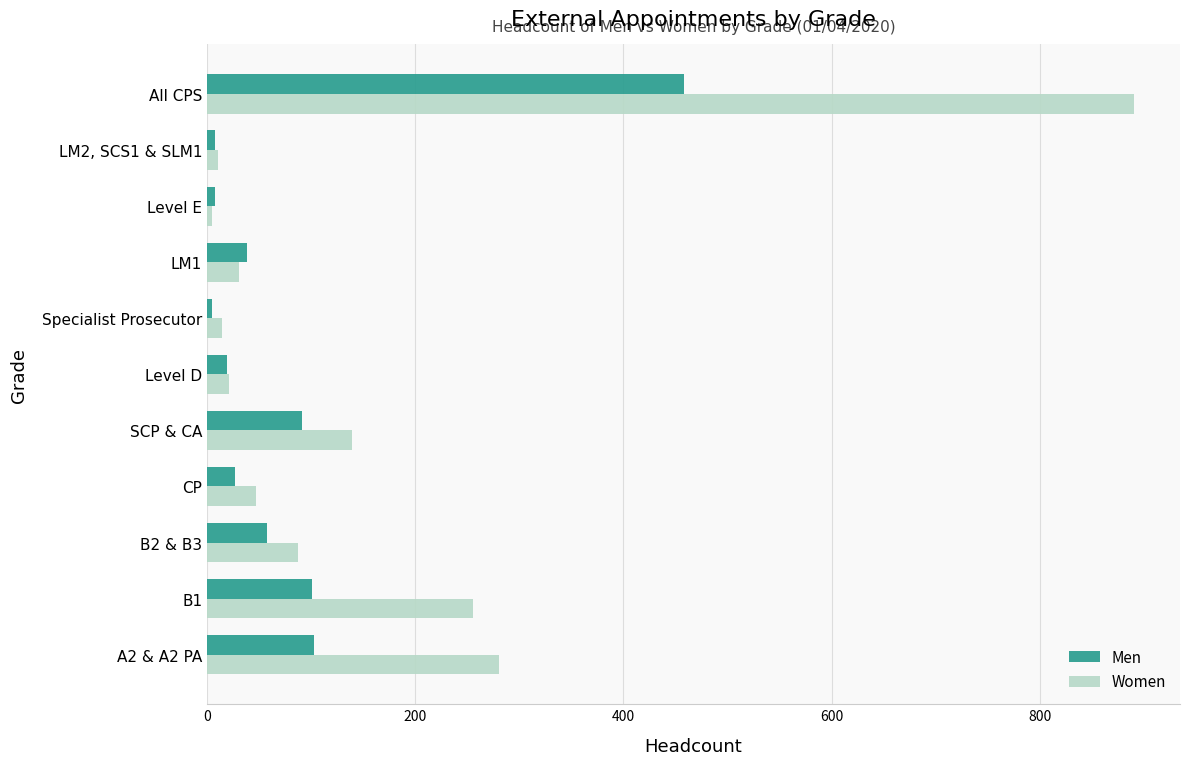

How many data points in Men are less than 38?

5